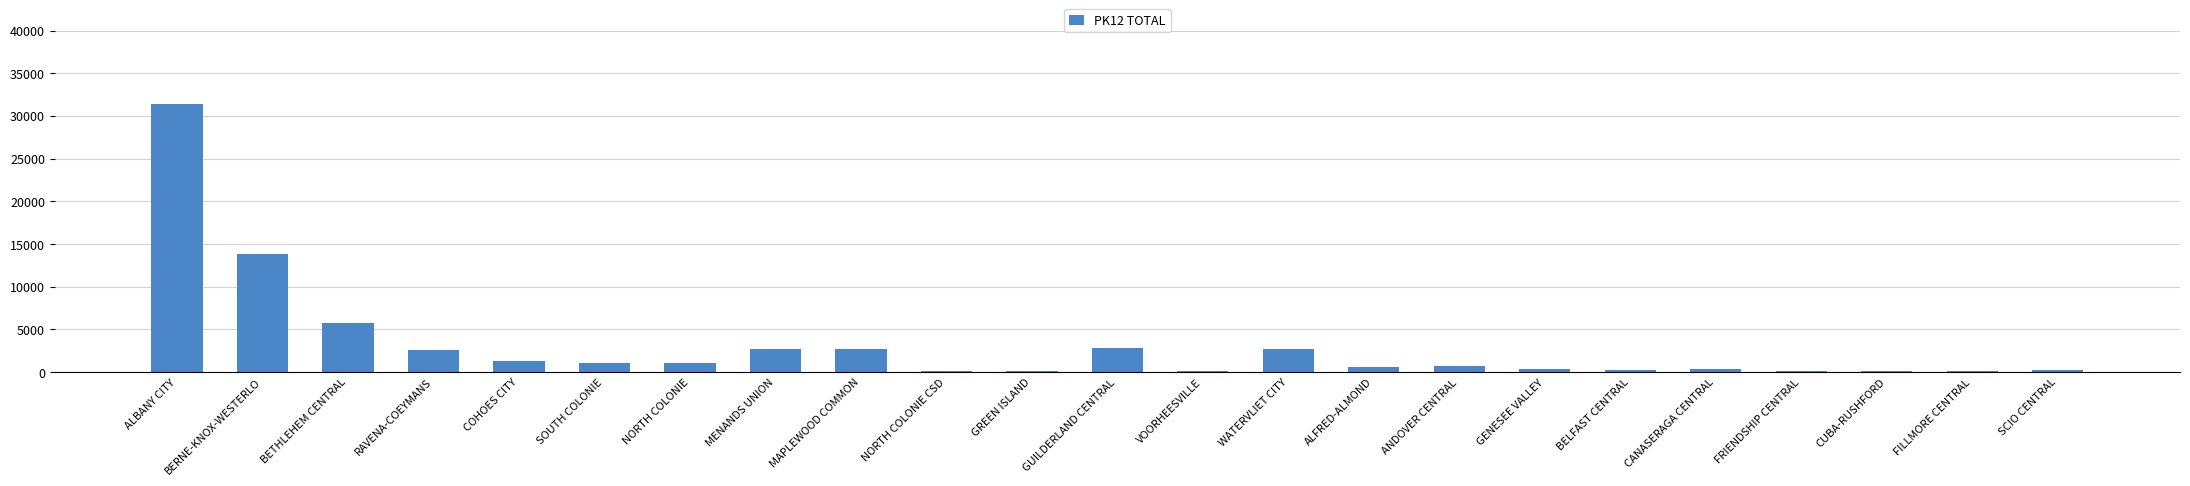

The value at BETHLEHEM CENTRAL is 5765. True or false?

True